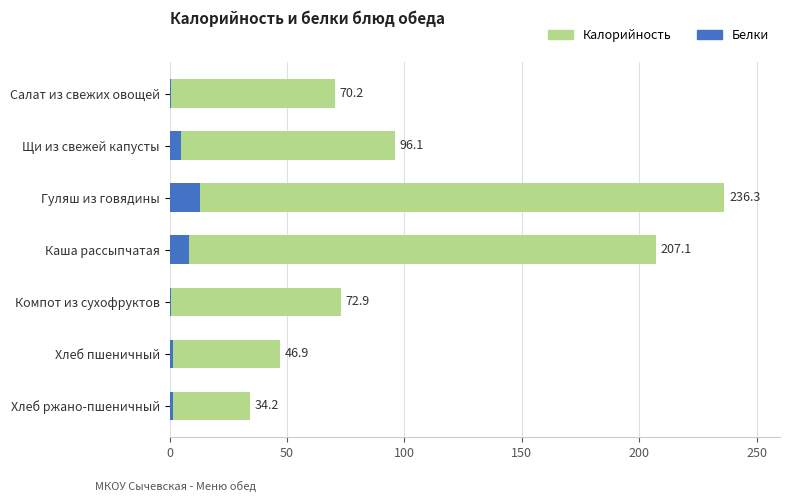

Which series has the widest spread of values?

Калорийность